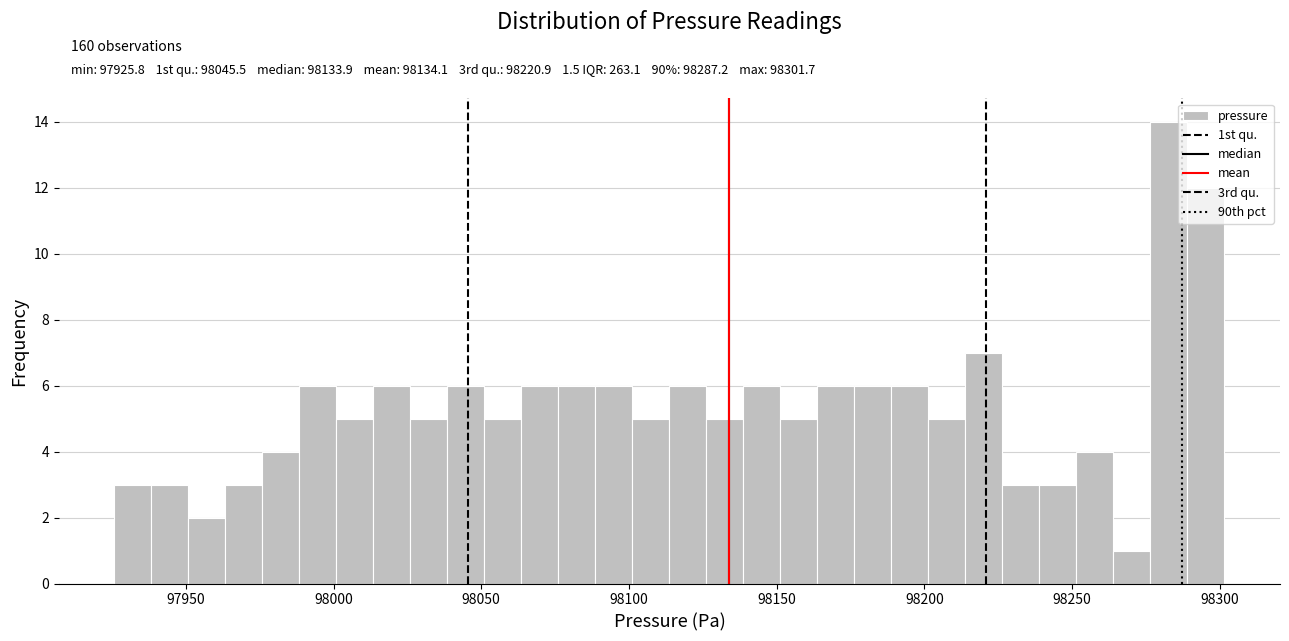

Around what value on the x-axis is the tallest bar? Give the approximate position of its centre, as read against the axis.

98285